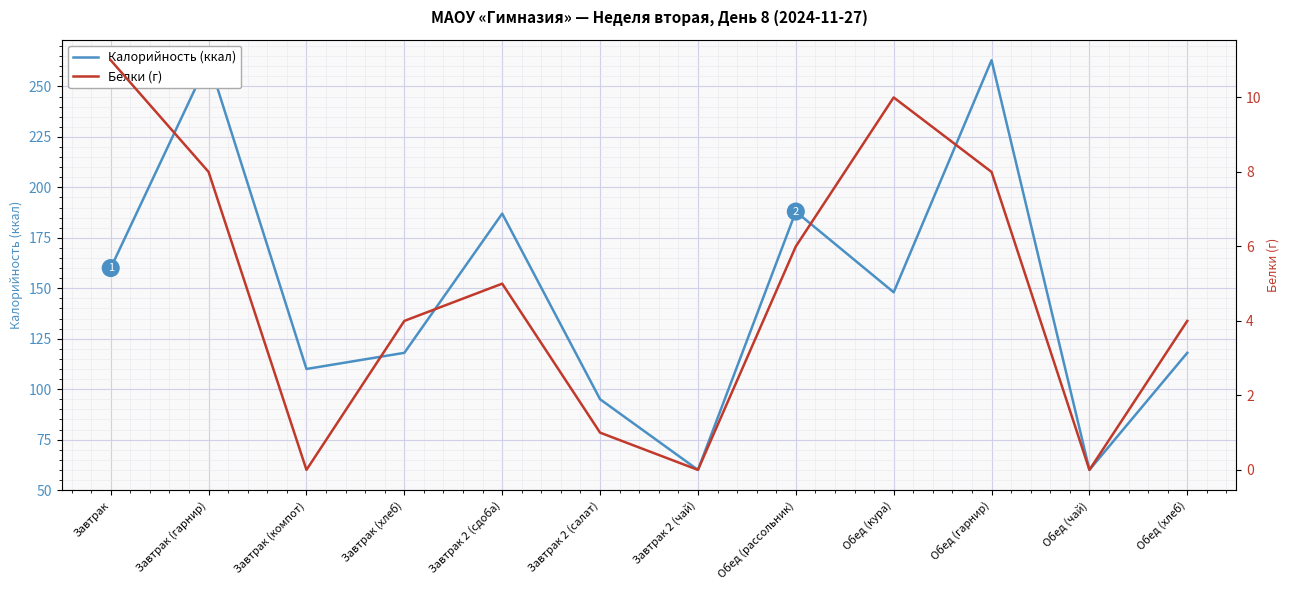

In Белки (г), how many points are lower than both neighbors (excluding endpoints)?

3